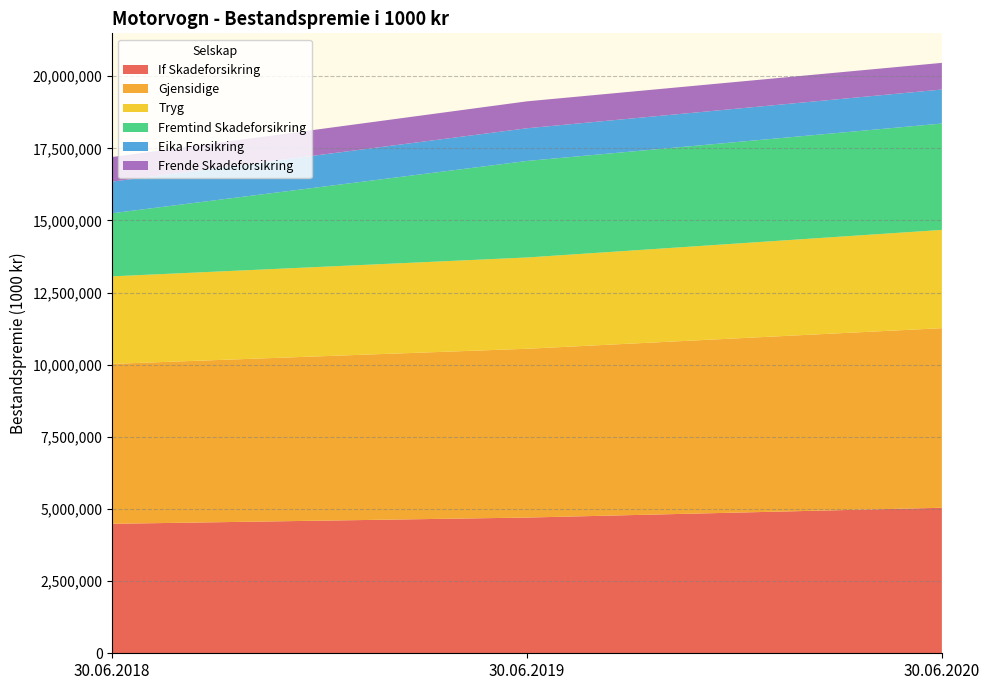

Reading left to right, extract all data points from this chart.

If Skadeforsikring: 4487080	4703453	5043485
Gjensidige: 5543431	5850376	6224006
Tryg: 3033116	3163501	3405516
Fremtind Skadeforsikring: 2186869	3345360	3686176
Eika Forsikring: 1096315	1133155	1178975
Frende Skadeforsikring: 853396	933236	924283